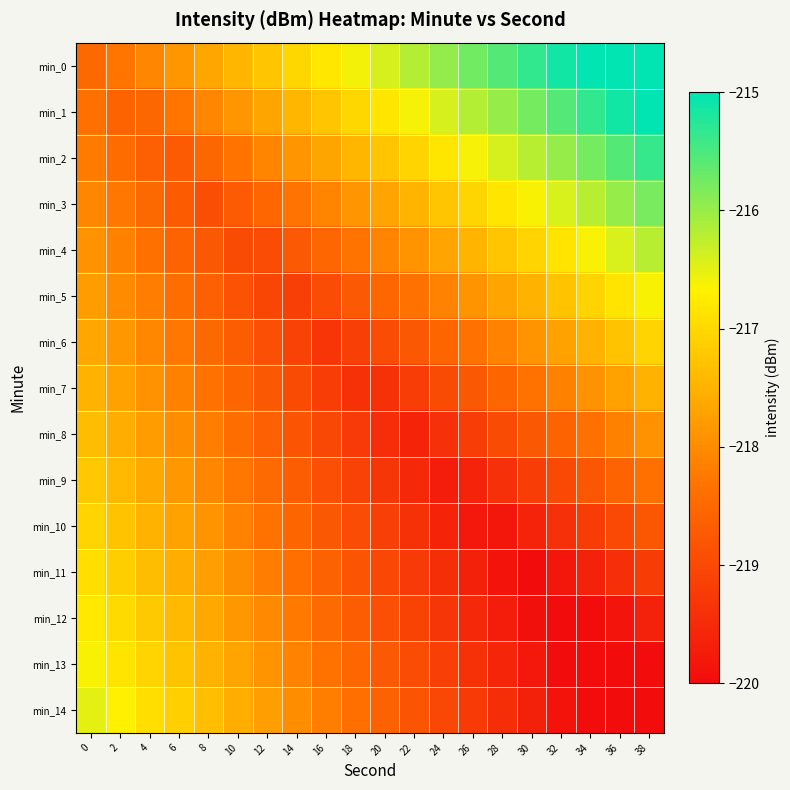

Count the number of categories in the chart.

20